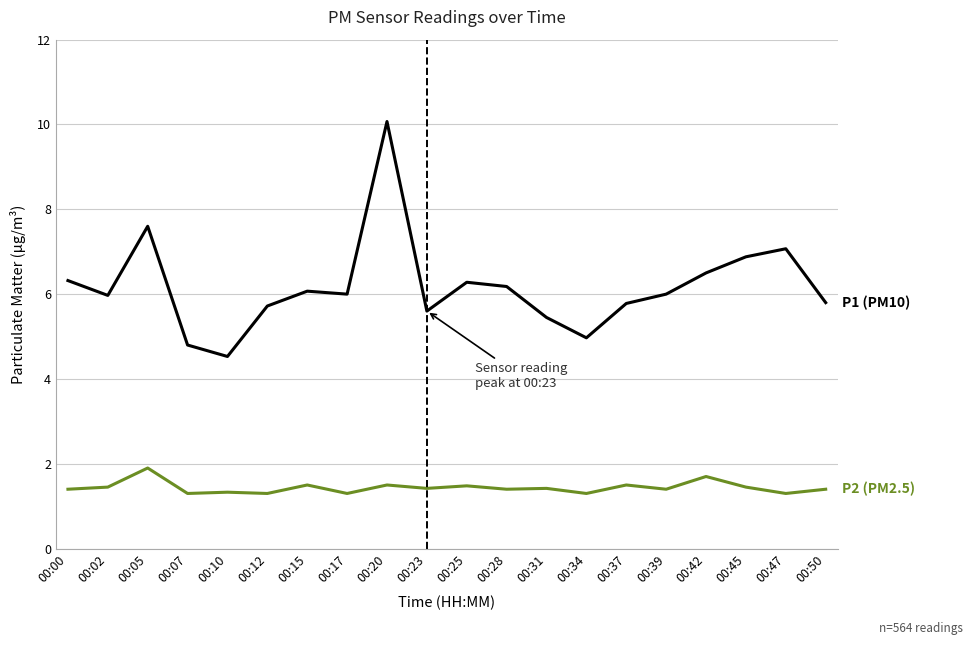

At which category is the sum across all series the highest?

00:20